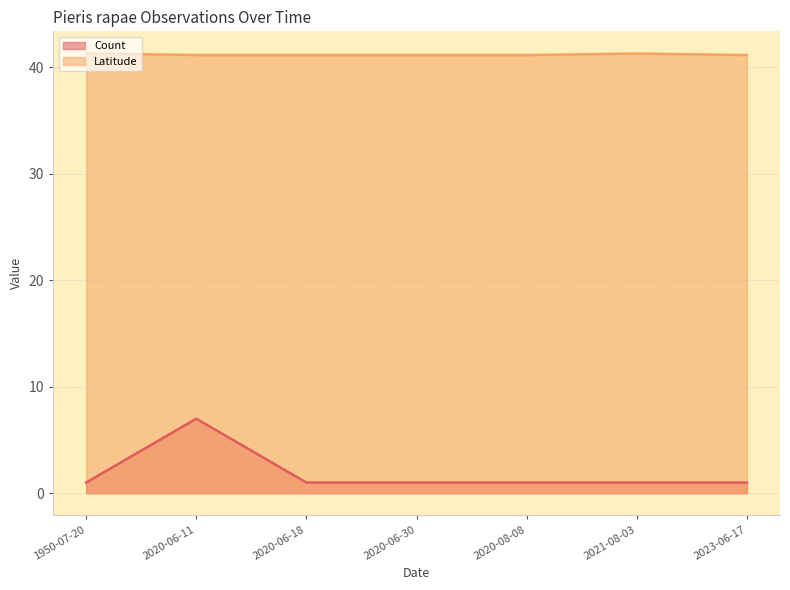

Reading left to right, extract all data points from this chart.

Count: 1.0	7.0	1.0	1.0	1.0	1.0	1.0
Latitude: 41.3	41.2	41.2	41.2	41.2	41.3	41.2